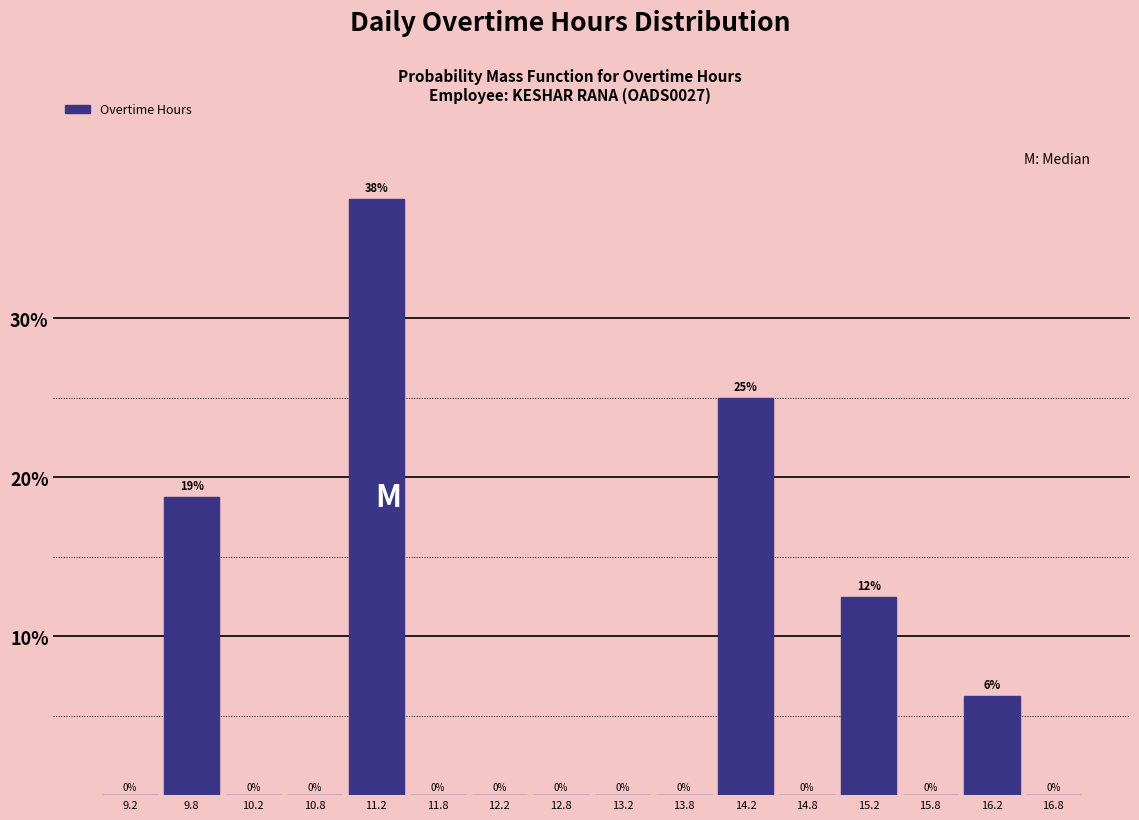

Over which range of the x-axis is the bar tallest?

11.0 to 11.5